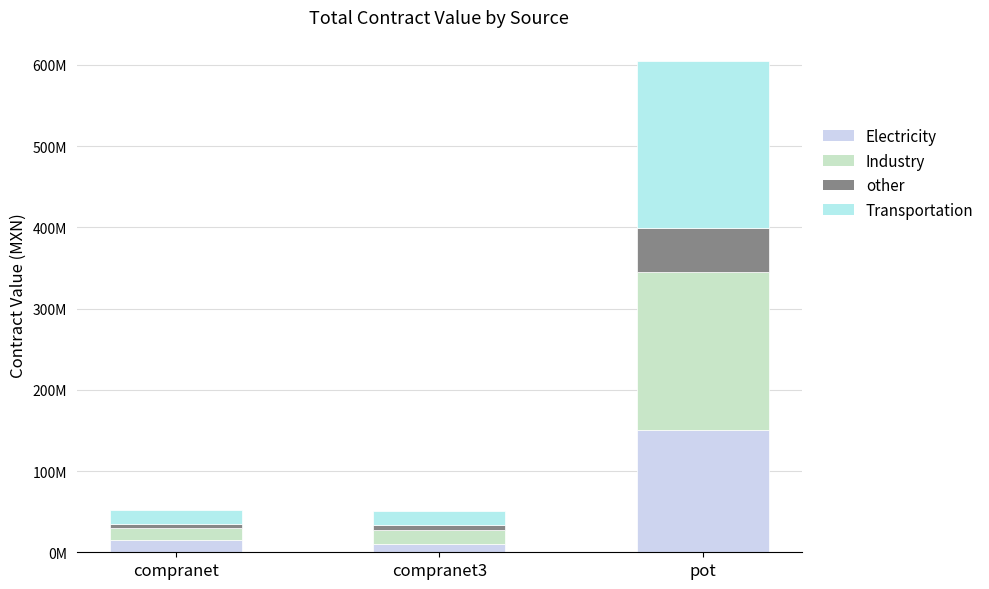

Are the bars horizontal?

No